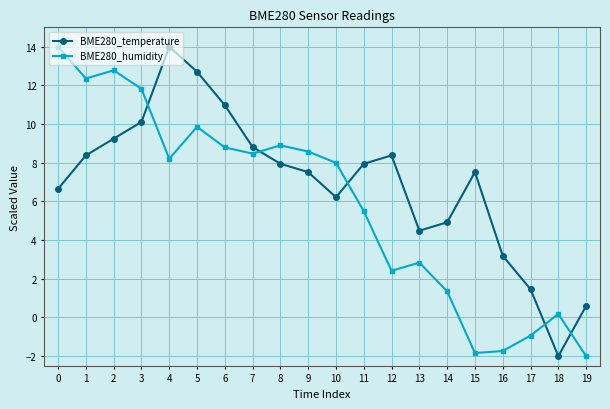

What is the difference between the BME280_humidity values at 5 and 13?

7.0